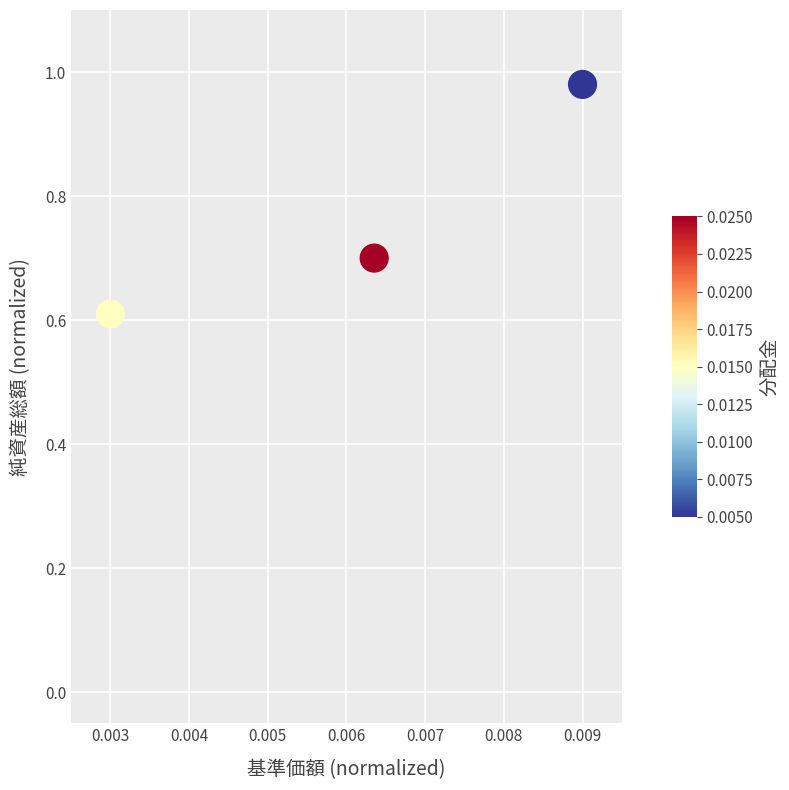

What Y value in the scatter plot is closest to 0?

0.6